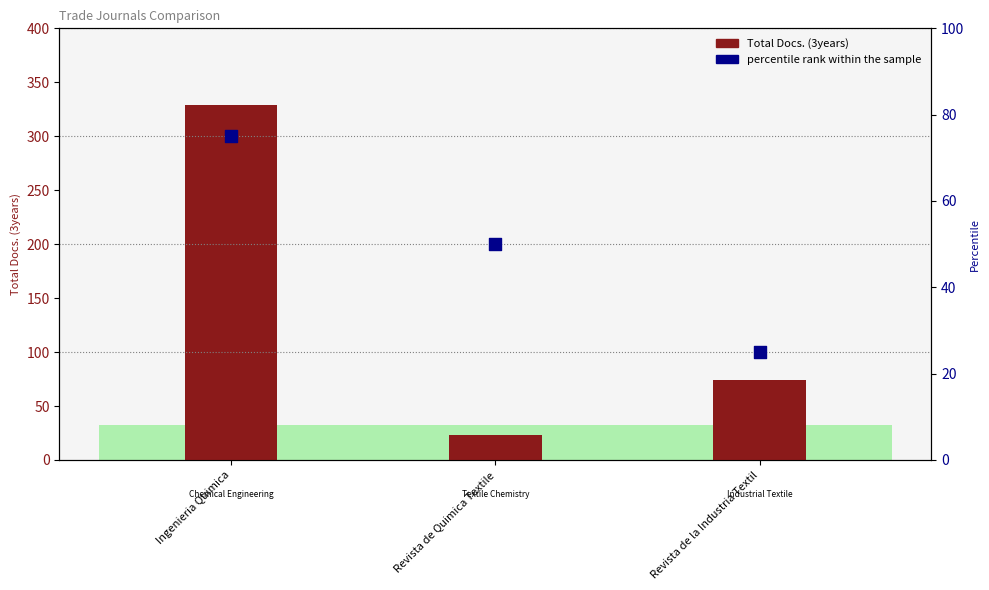

Which series has the largest Y range (max minus min)?

Total Docs. (3years)